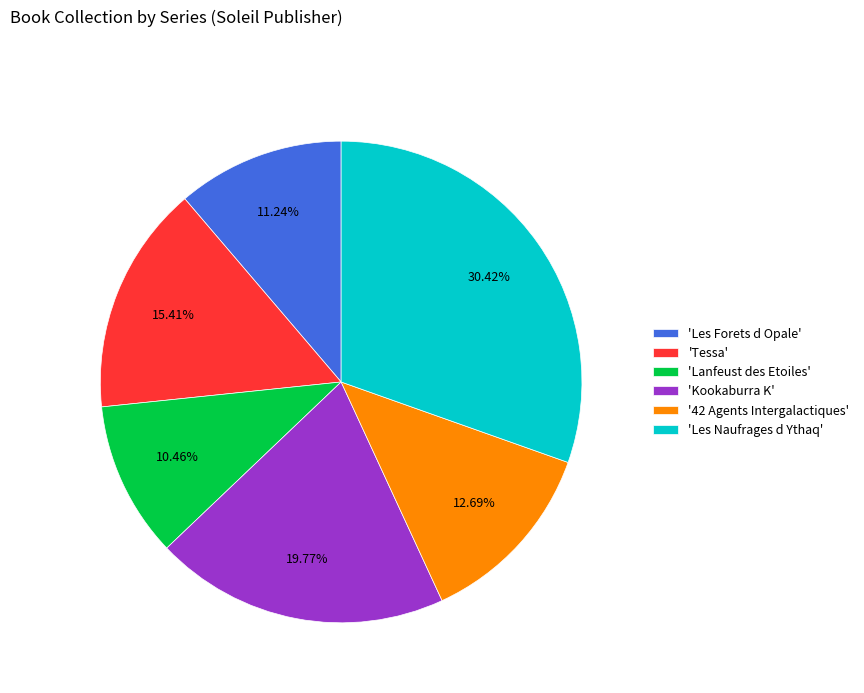

Which category has the biggest portion of the pie?

'Les Naufrages d Ythaq'